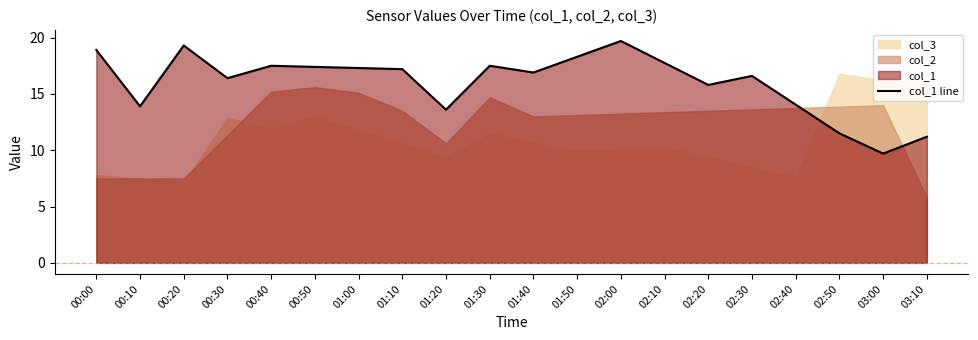

How many values exceed 17?

10